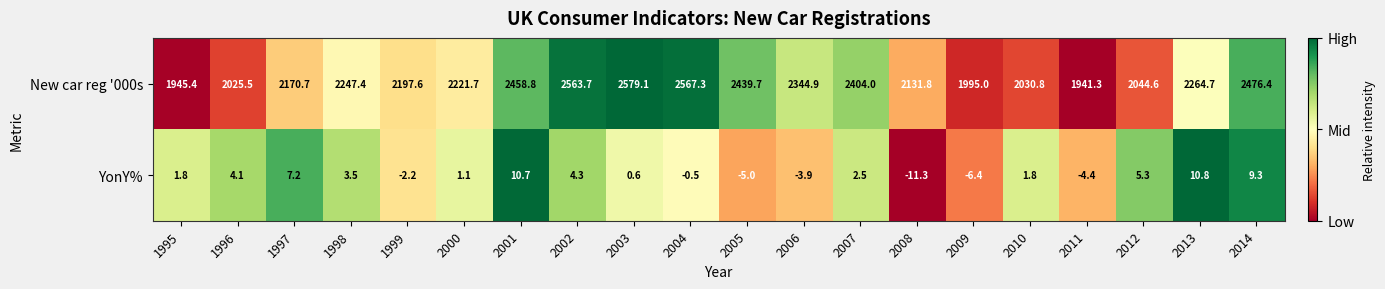

What is the sum of all YonY% values?

29.3